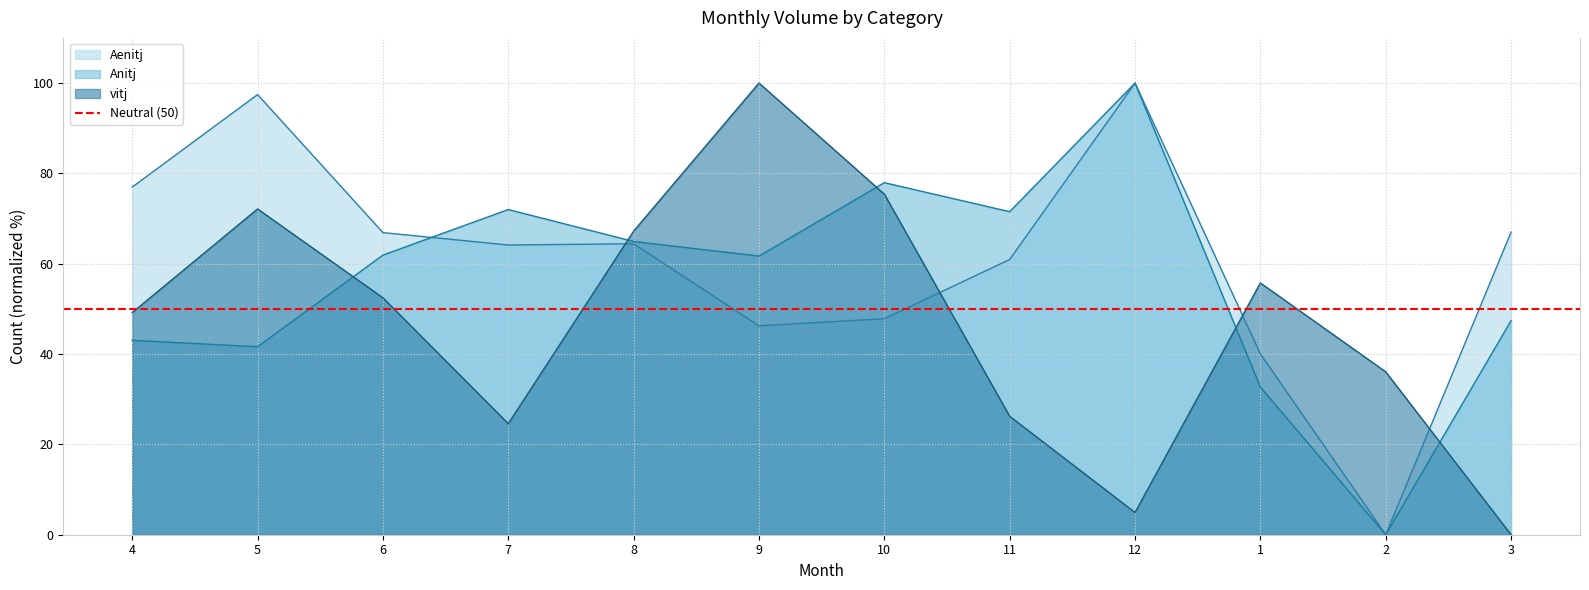

Where is vitj nearest to the value 50?

4